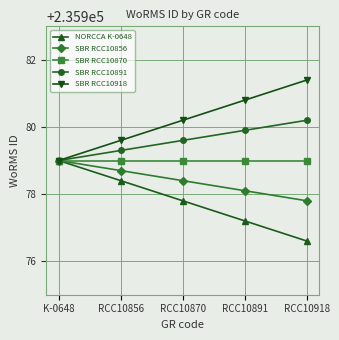

What value does the SBR RCC10856 series have at RCC10856?

235978.7